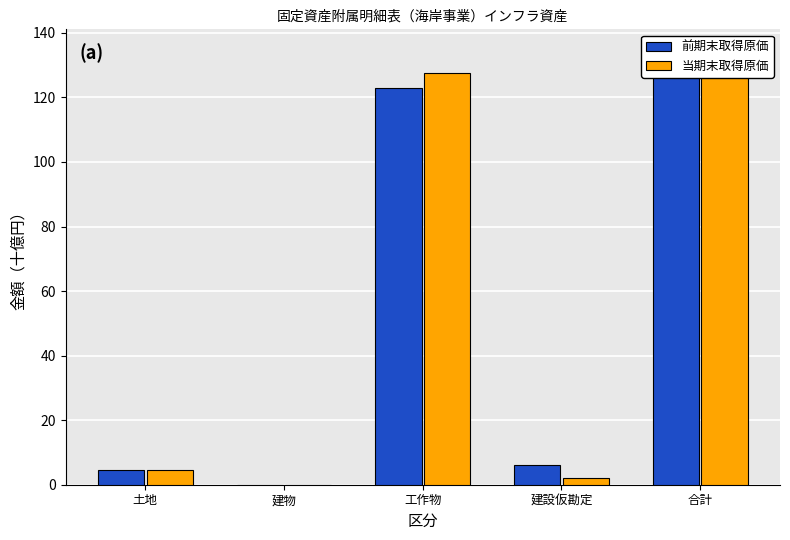

What is the label of the 1st bar from the right?

合計